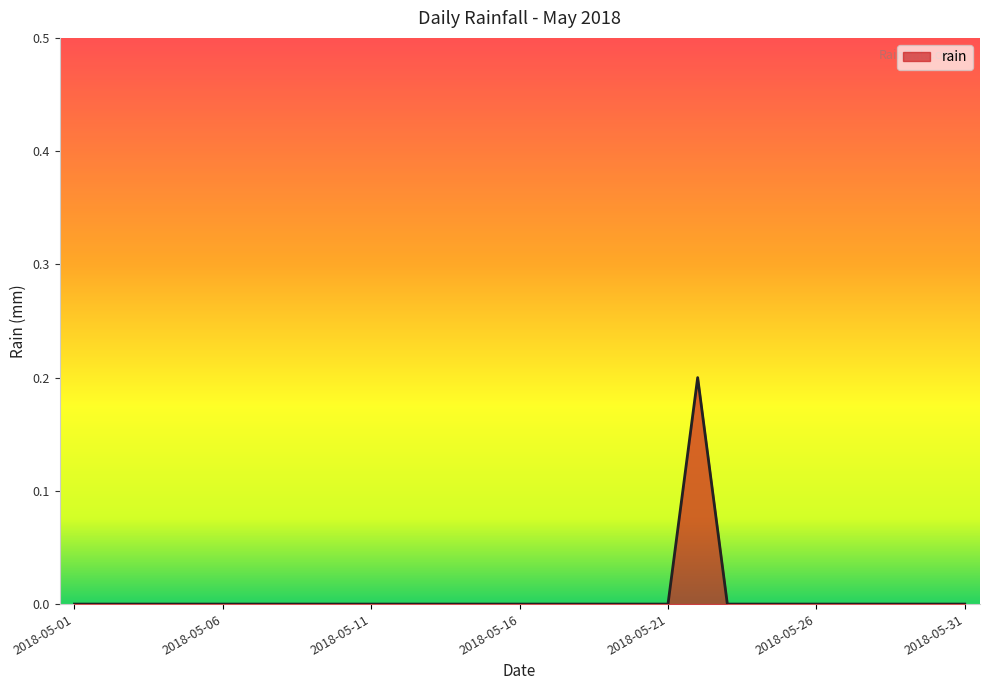

Reading left to right, extract all data points from this chart.

0.0	0.0	0.0	0.0	0.0	0.0	0.0	0.0	0.0	0.0	0.0	0.0	0.0	0.0	0.0	0.0	0.0	0.0	0.0	0.0	0.0	0.2	0.0	0.0	0.0	0.0	0.0	0.0	0.0	0.0	0.0